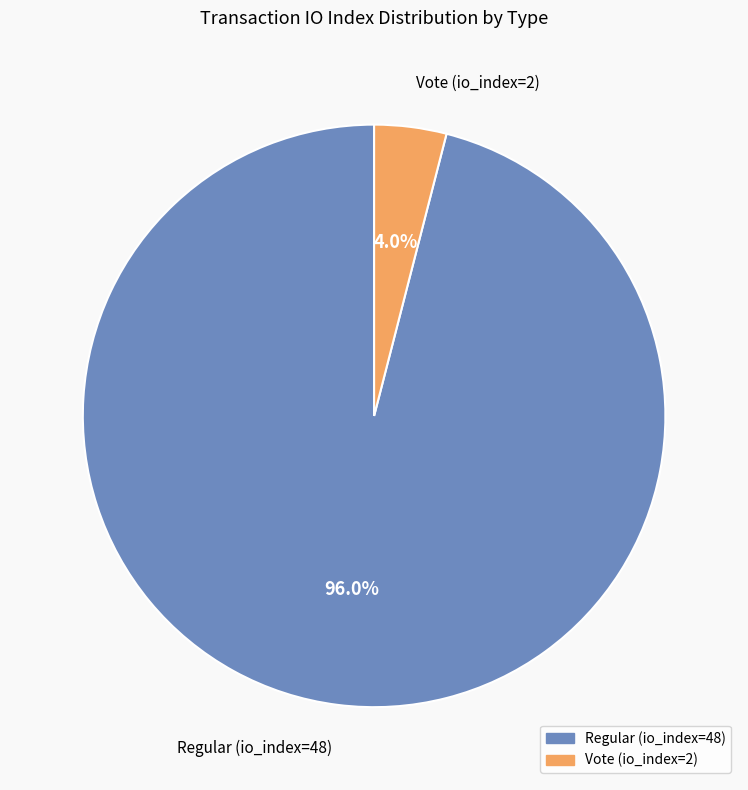

Combined, do Vote (io_index=2) and Regular (io_index=48) account for over 50%?

Yes